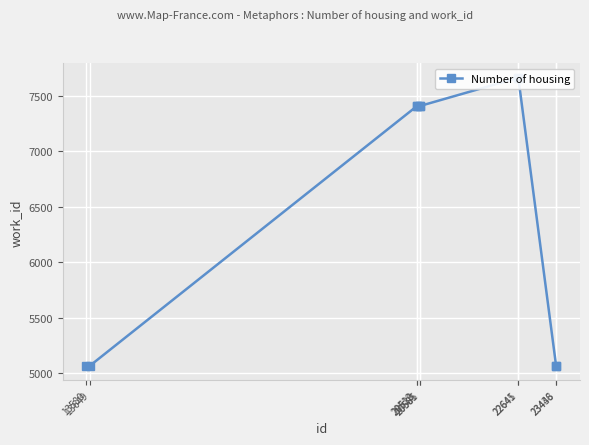

Is this an area chart (filled region under the line)?

No